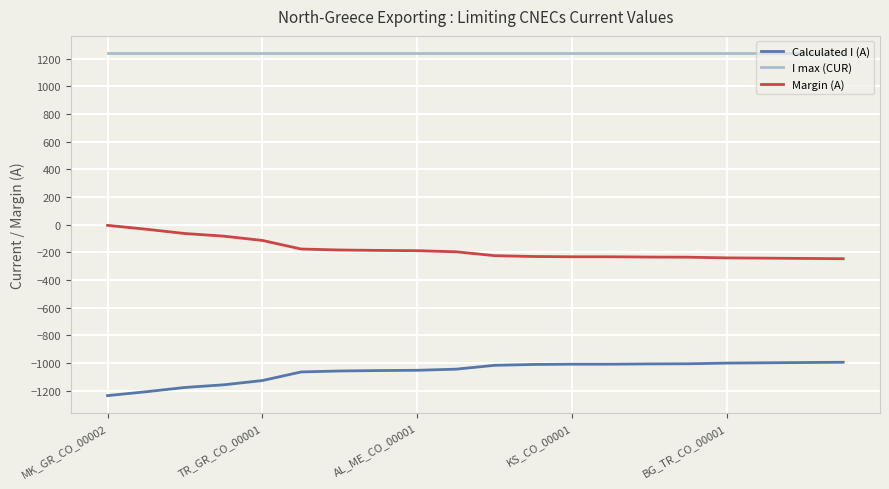

What is the maximum value shown in the chart?

1240